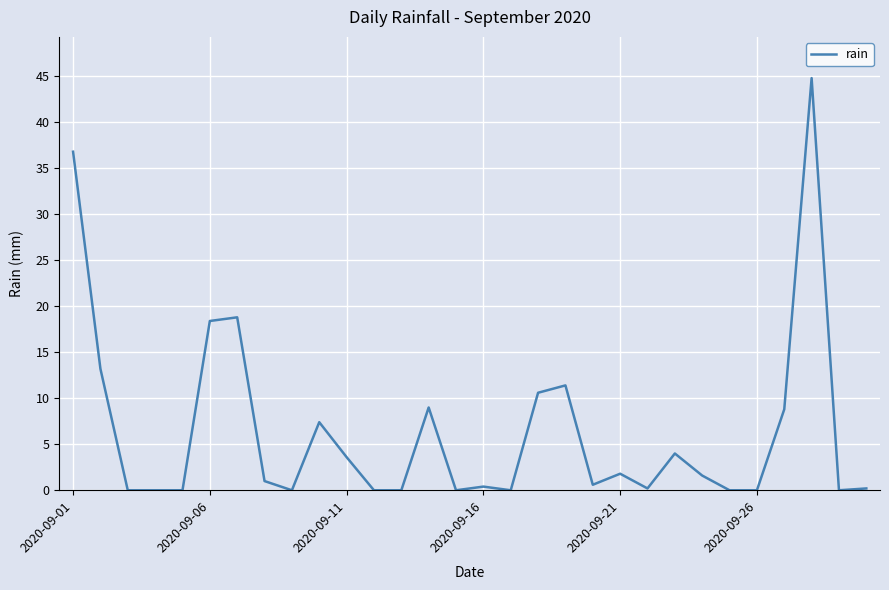

What is the maximum value shown in the chart?

44.8